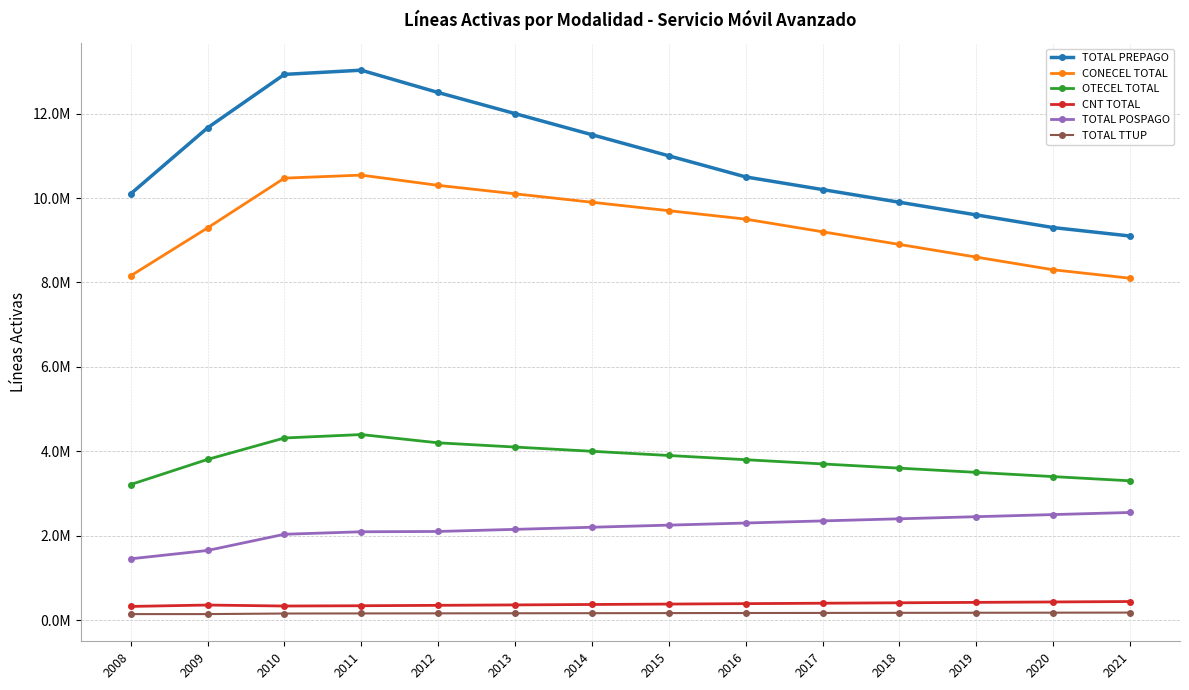

True or false: TOTAL POSPAGO and TOTAL TTUP cross at least once.

False